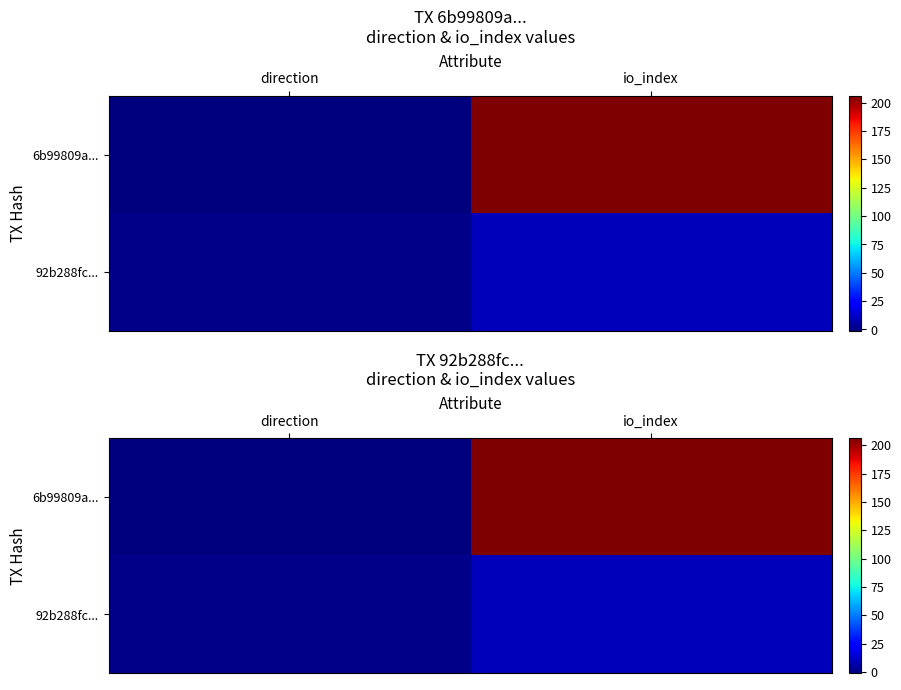

Rank the series by their average value, from highest to lowest.

6b99809a..., 92b288fc...